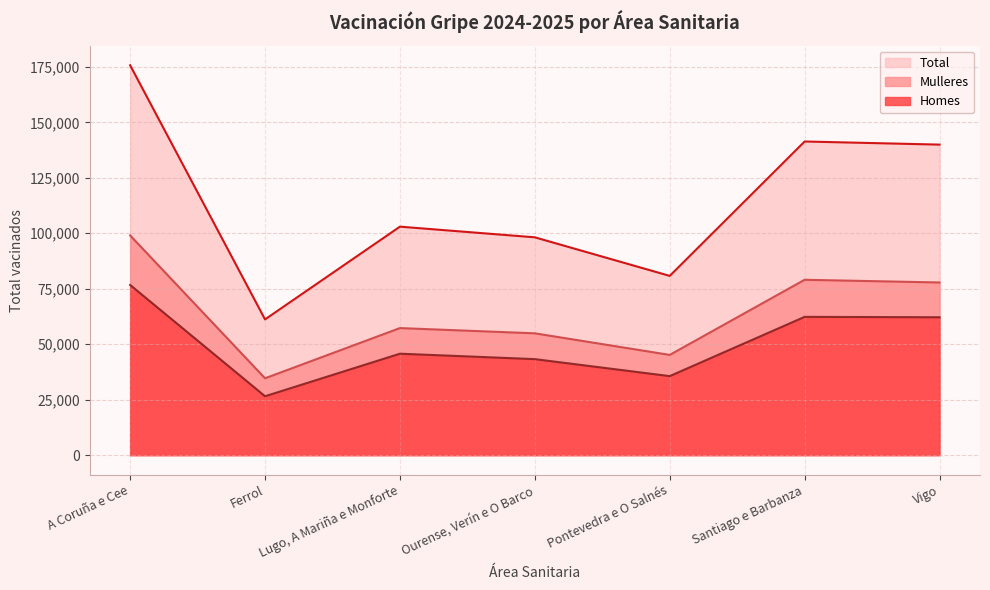

Where is Mulleres nearest to the value 66833?

Lugo, A Mariña e Monforte